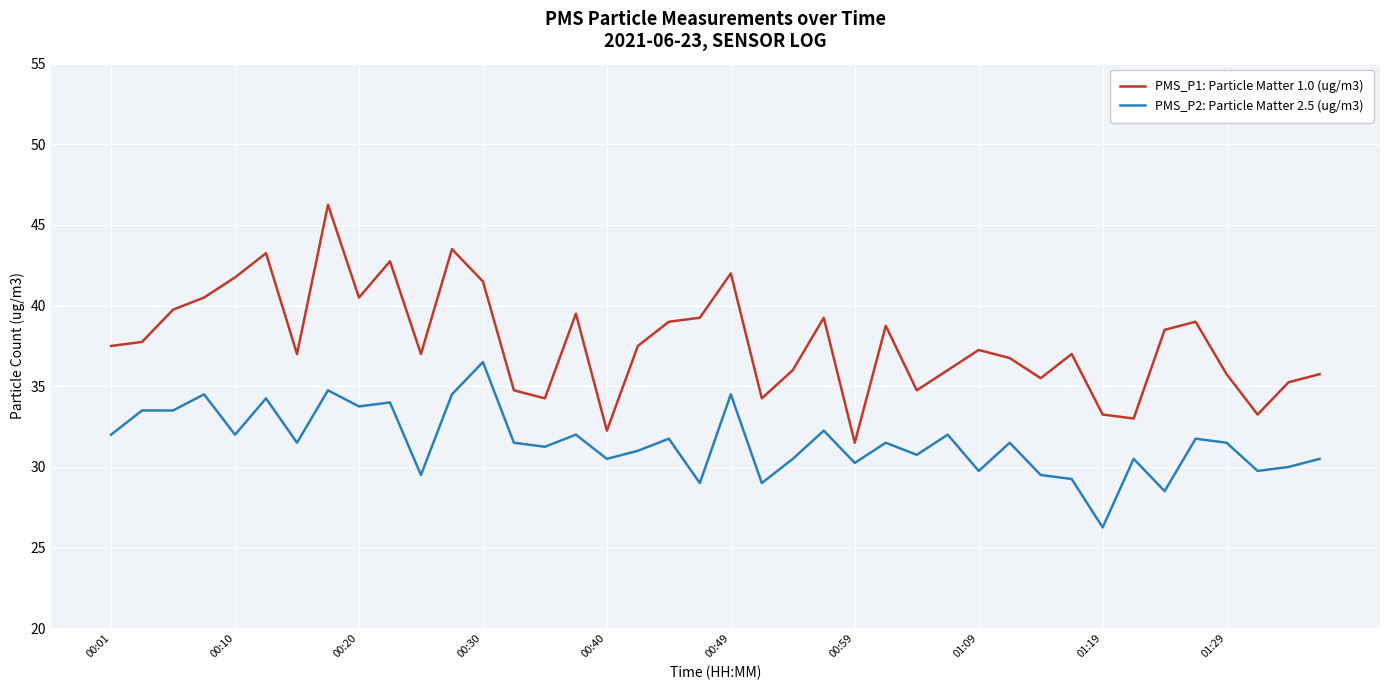

True or false: PMS_P1: Particle Matter 1.0 (ug/m3) and PMS_P2: Particle Matter 2.5 (ug/m3) intersect in this chart.

False